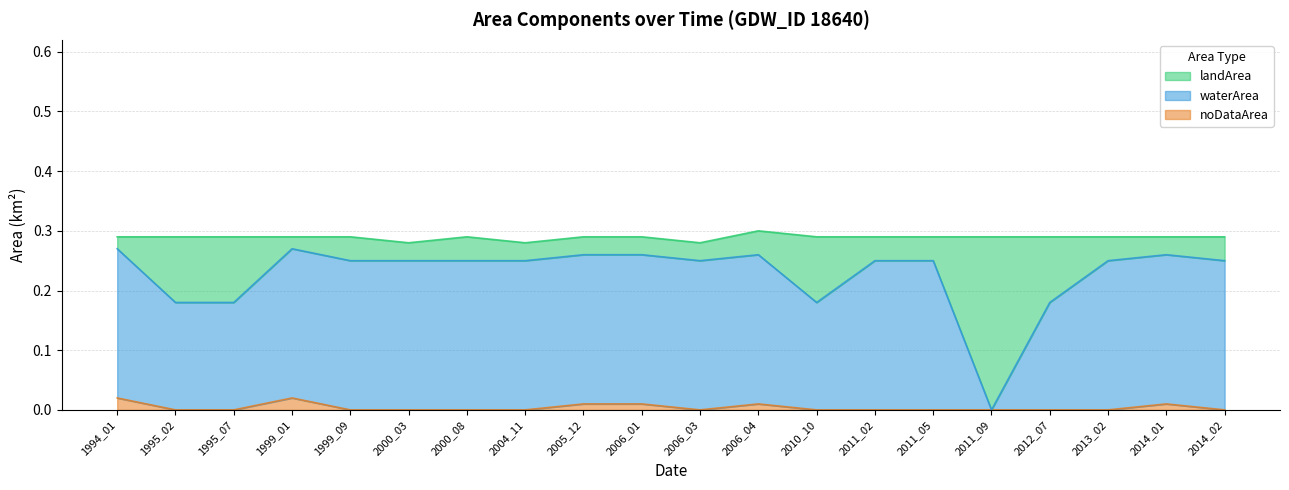

True or false: noDataArea and landArea cross at least once.

False